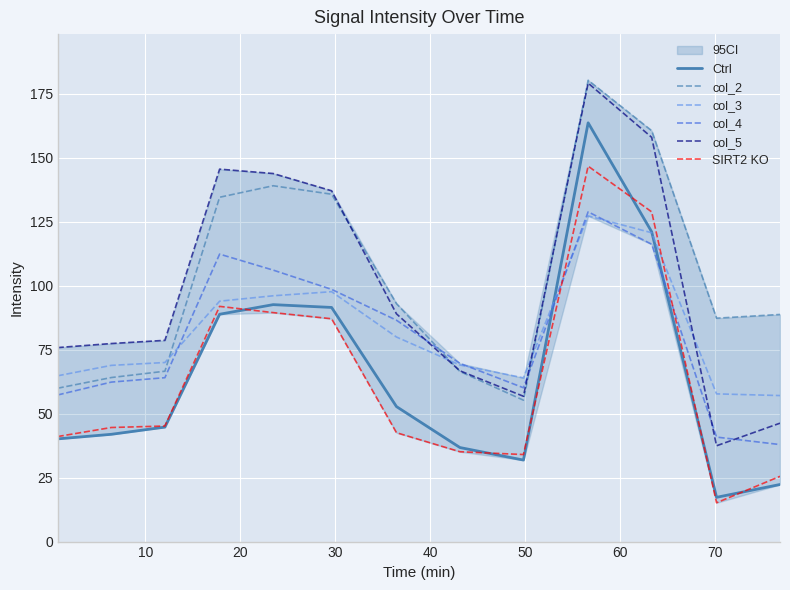

What is the lowest value of the col_4 series?

37.9